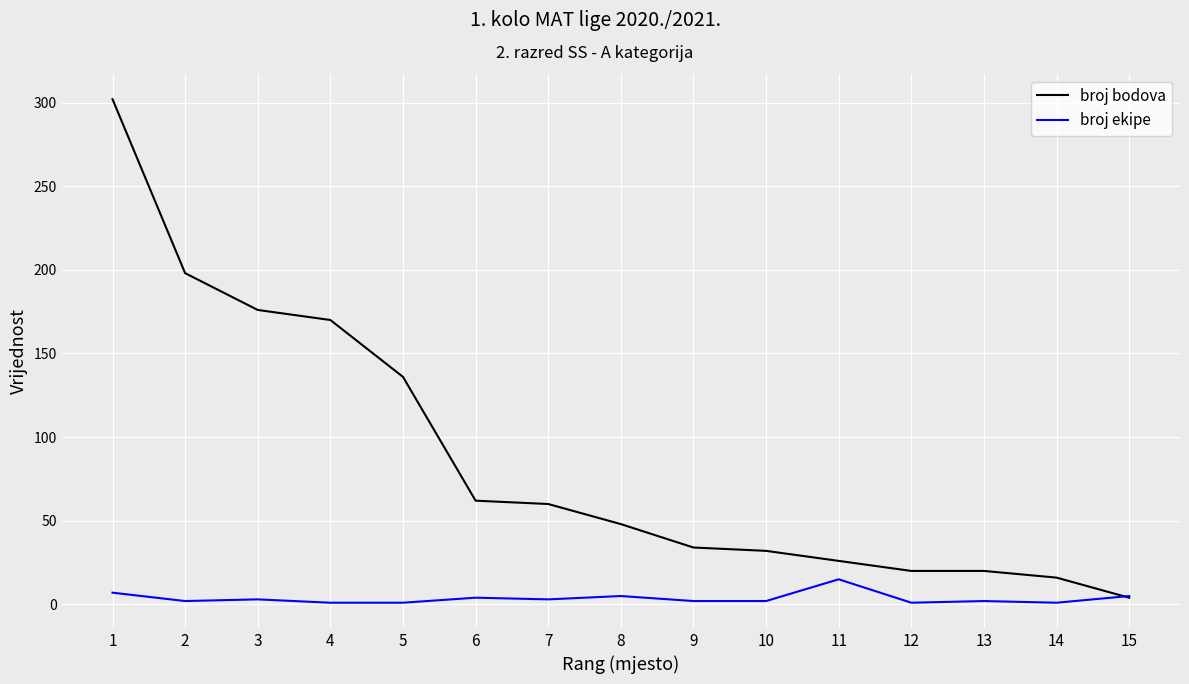

Is it true that broj bodova equals 4 at 15?

True